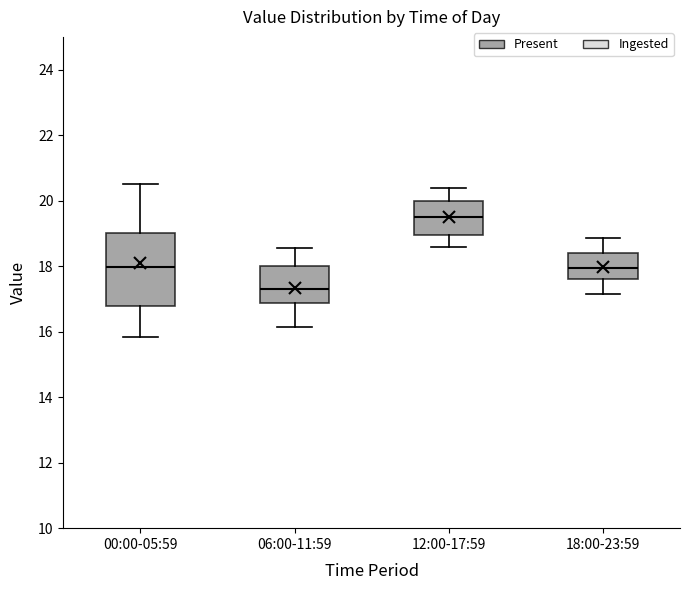

Reading left to right, read every box against the y-axis: the position of its median line, the range the box covers, and the ends of its whiskers. The values are not printed on the chart, so give them approximately, as read against the axis.

00:00-05:59: median 18.0, box 16.8 to 19.0, whiskers 15.8 to 20.6
06:00-11:59: median 17.4, box 16.8 to 18.0, whiskers 16.2 to 18.6
12:00-17:59: median 19.6, box 19.0 to 20.0, whiskers 18.6 to 20.4
18:00-23:59: median 18.0, box 17.6 to 18.4, whiskers 17.2 to 18.8